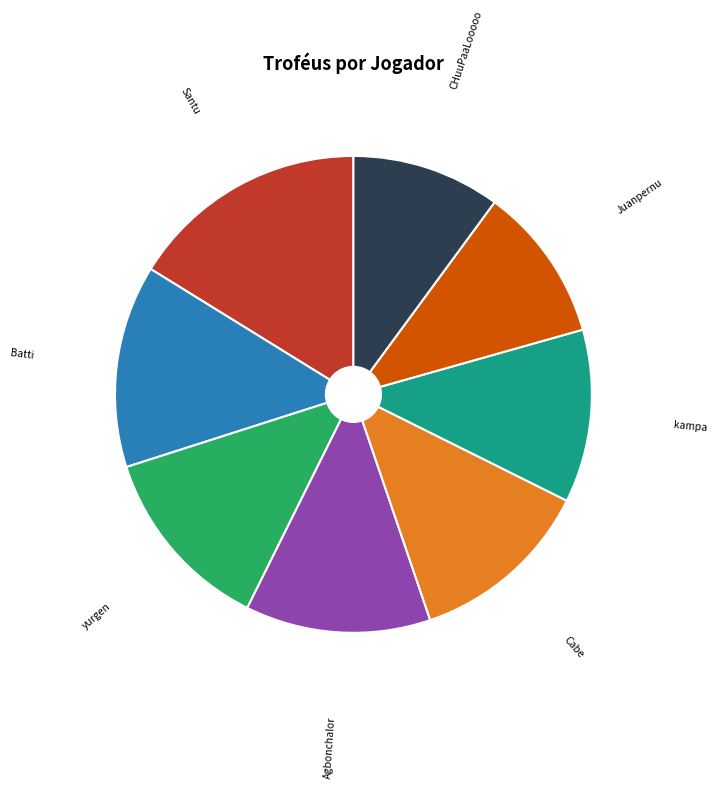

Count the number of slices in the pie.

8